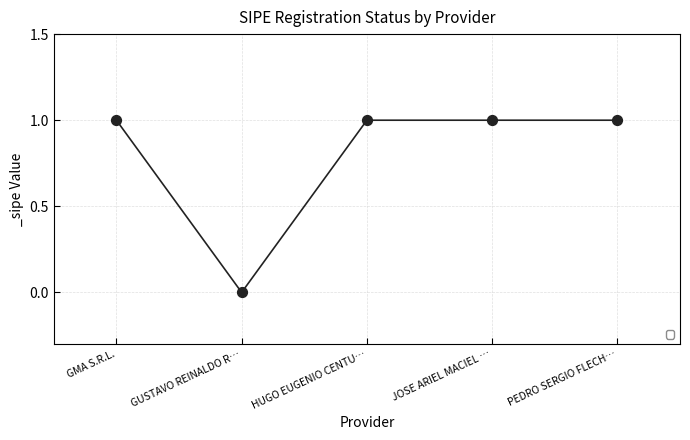

Between PEDRO SERGIO FLECH… and GUSTAVO REINALDO R…, which is larger?

PEDRO SERGIO FLECH…